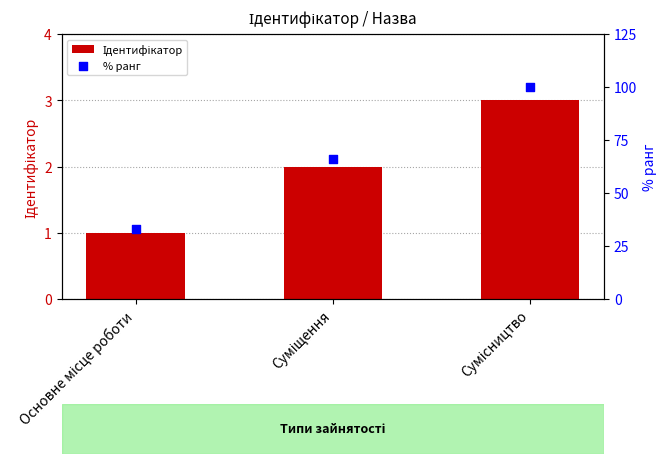

Which series reaches the maximum Y coordinate?

% ранг